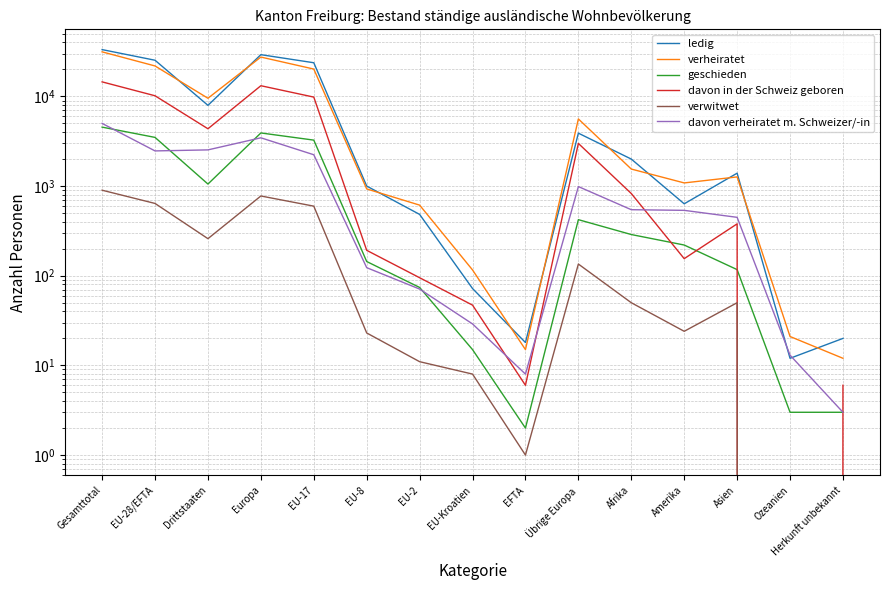

At which category is the sum across all series the highest?

Gesamttotal